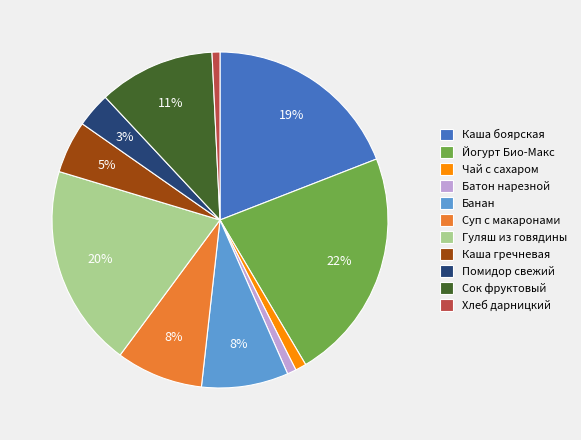

Is the sum of Сок фруктовый and Чай с сахаром greater than half?

No